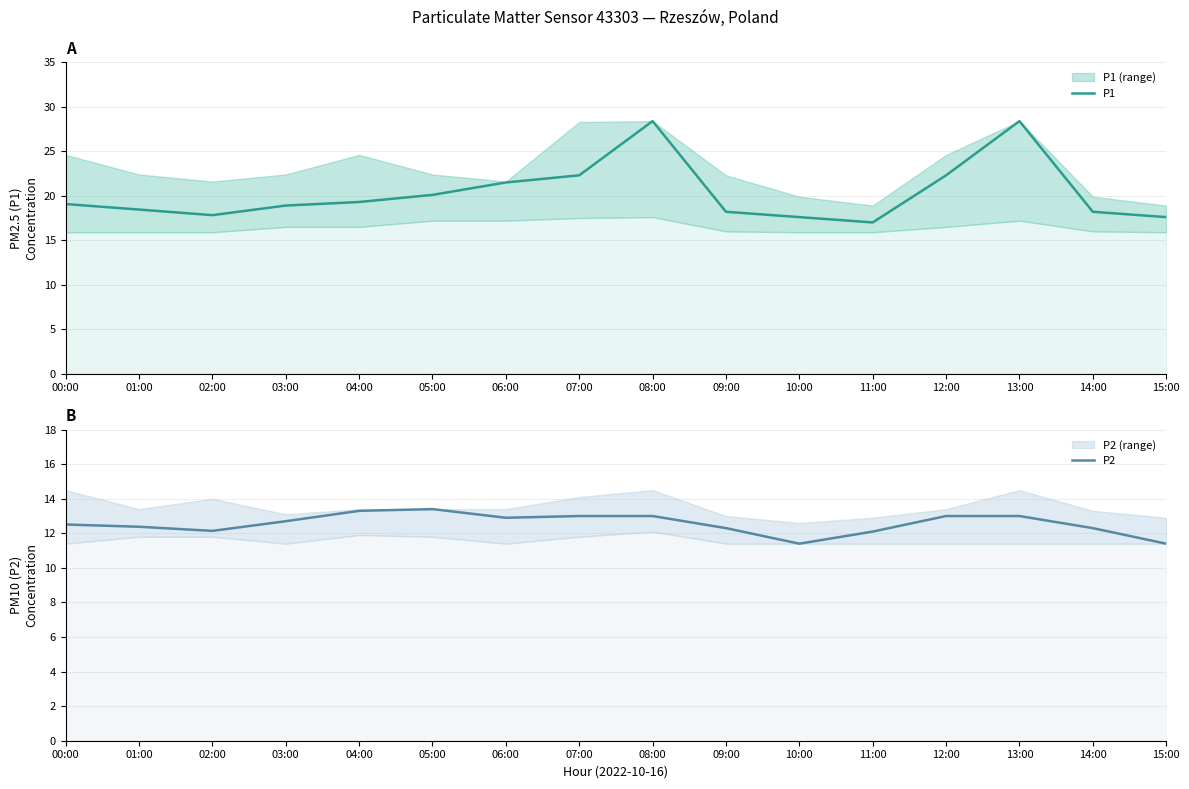

At which category does P2 reach its first local peak?

05:00